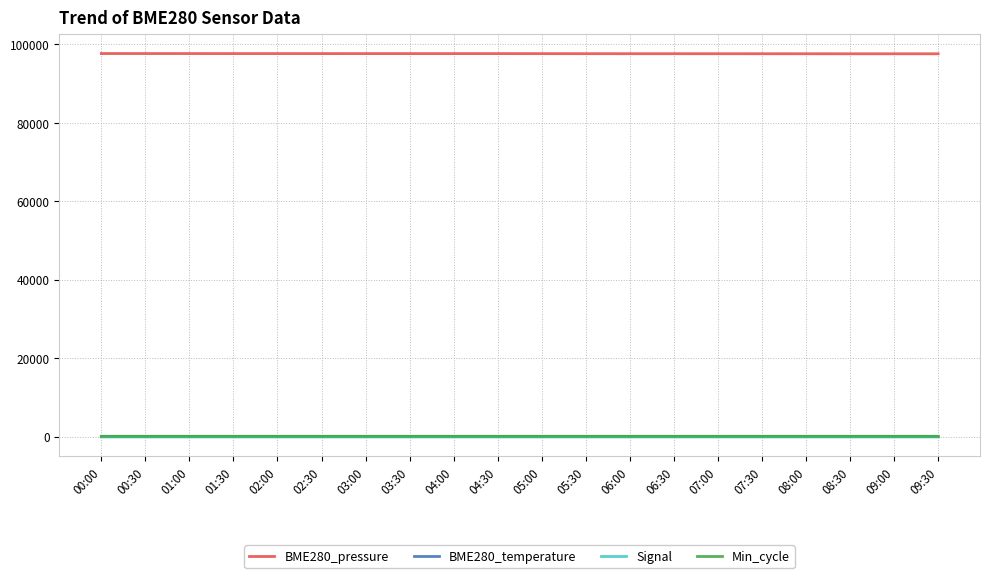

What are all the series names shown in the legend?

BME280_pressure, BME280_temperature, Signal, Min_cycle